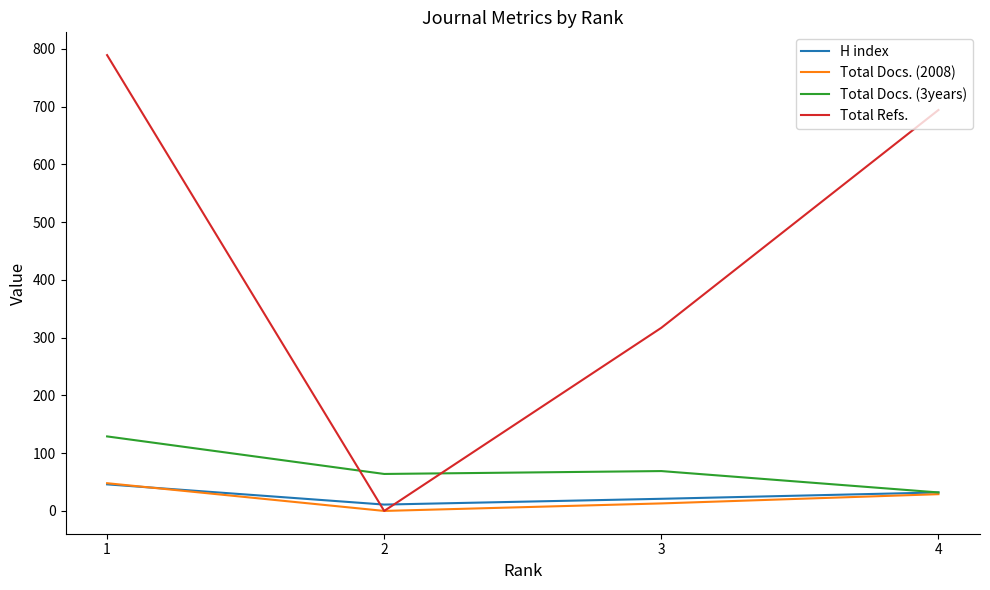

The value of Total Refs. at 4 is 212. True or false?

False